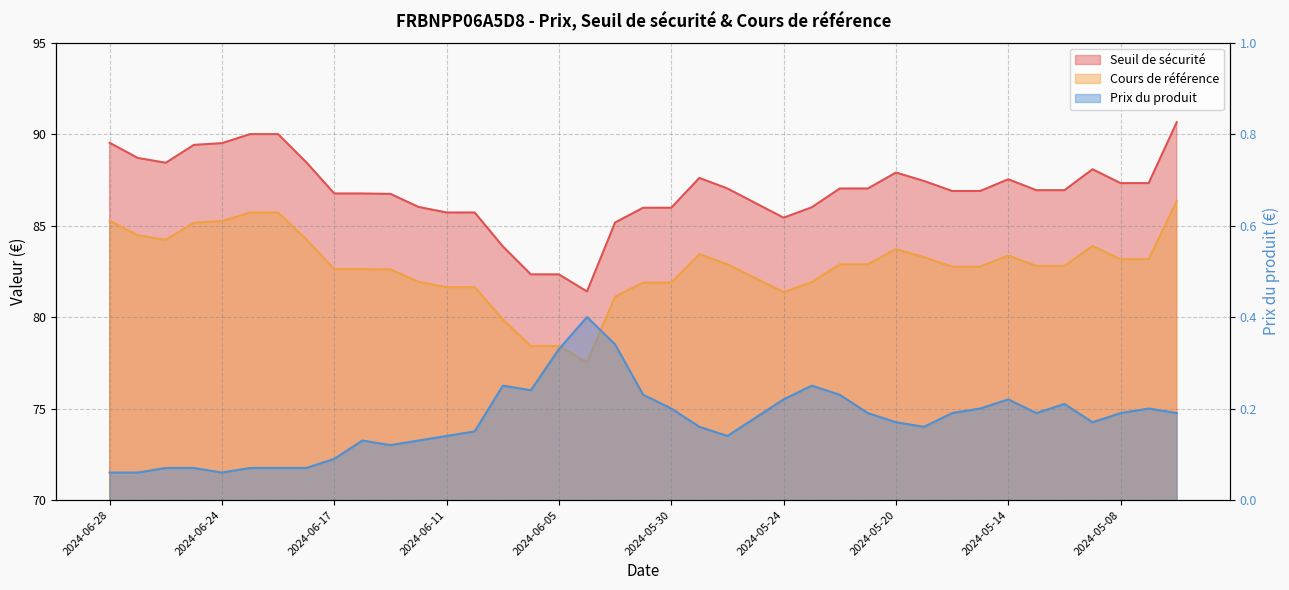

Is the value of Cours de référence at 2024-05-06 greater than the value of Prix du produit at 2024-06-06?

Yes